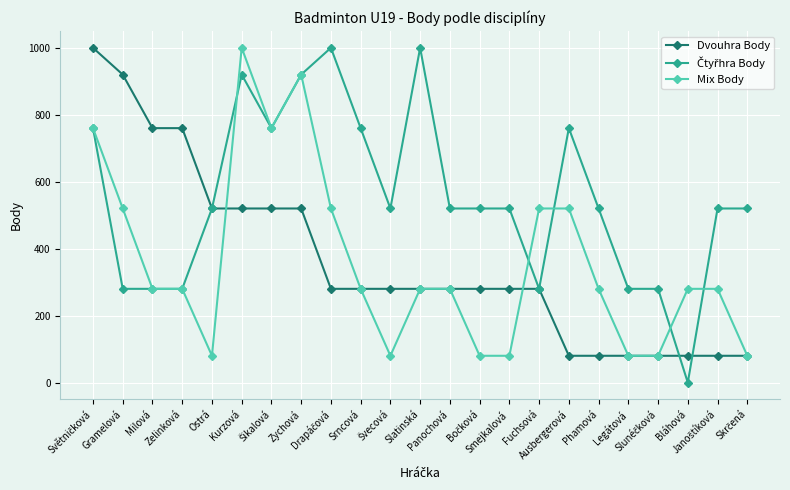

What is the maximum value for Dvouhra Body?

1000